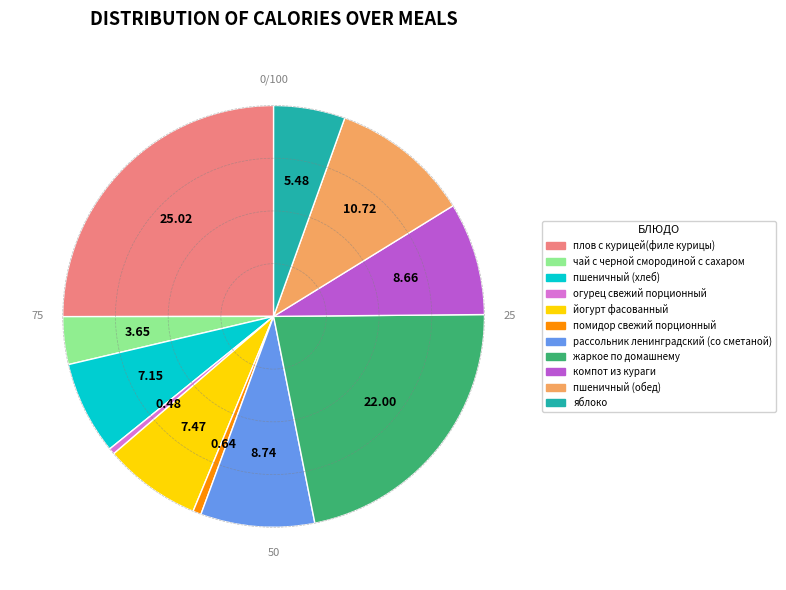

Combined, do компот из кураги and рассольник ленинградский (со сметаной) account for over 50%?

No